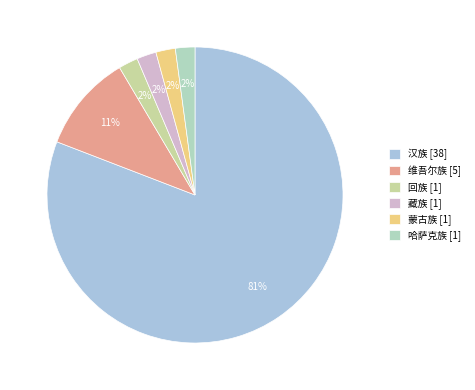

To the nearest percent, what is the combined percentage of 维吾尔族 and 汉族?

91%